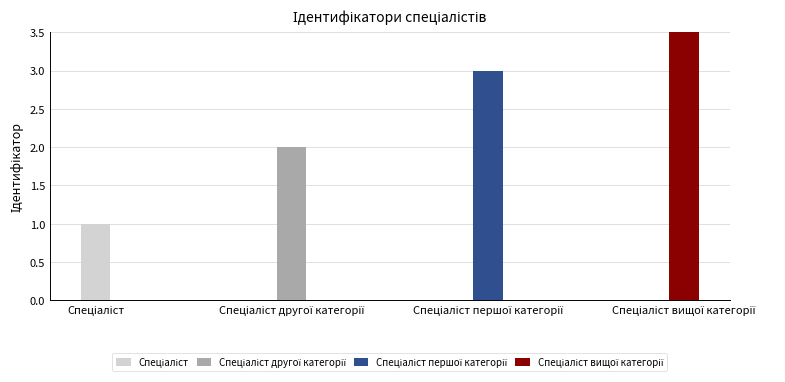

Reading left to right, extract all data points from this chart.

1	2	3	4